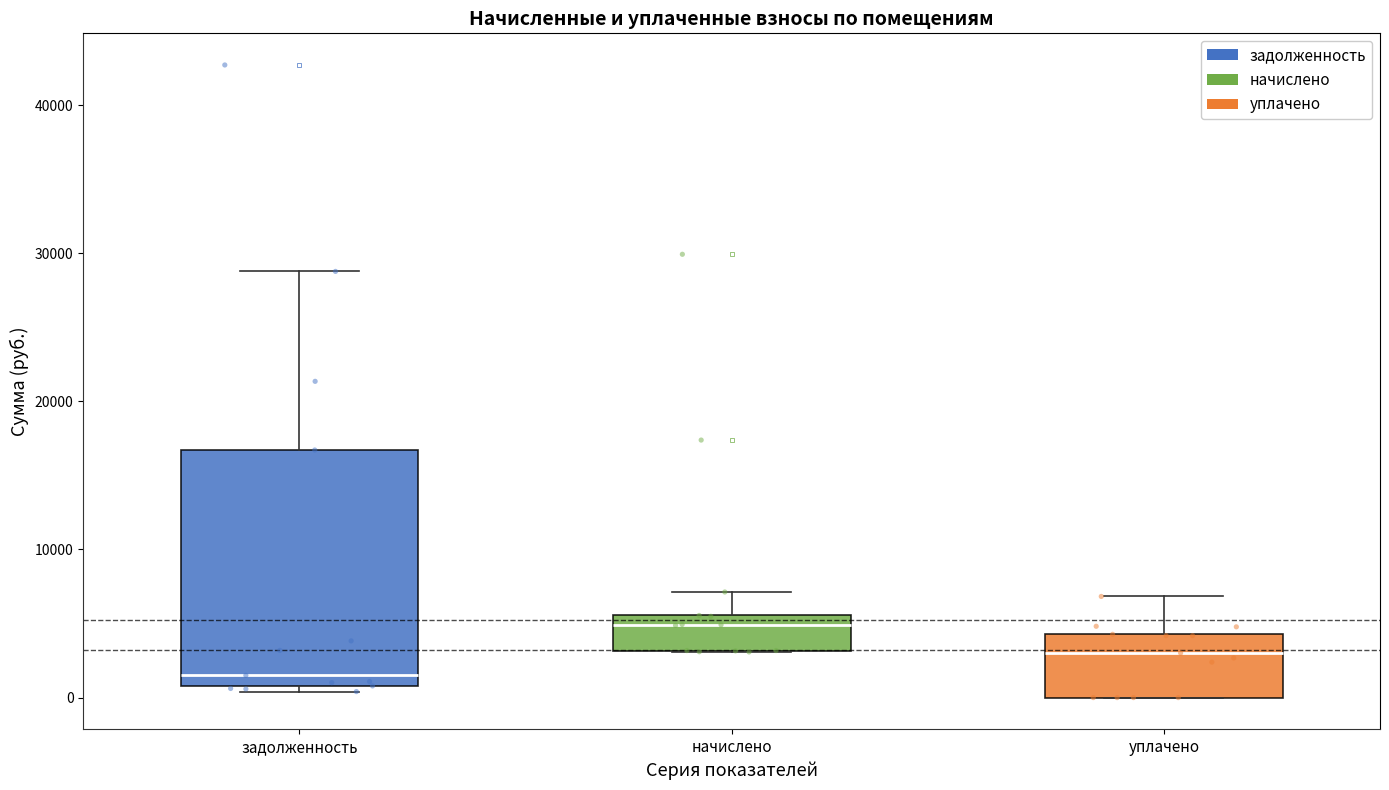

Where does the median line of the box for задолженность sit on the y-axis? The values are not printed on the chart, so give them approximately, as read against the axis.

2000